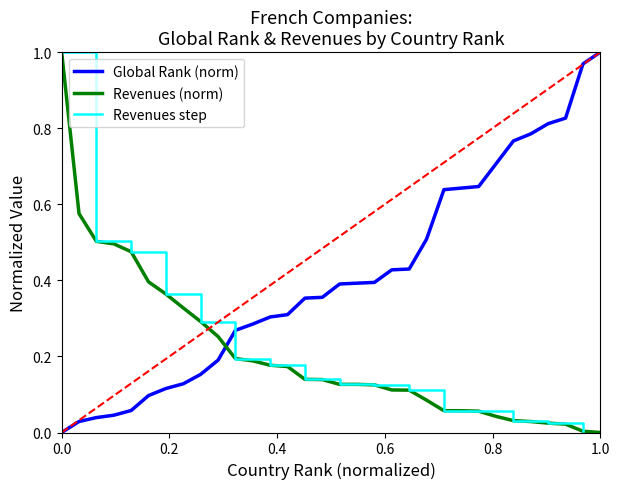

What is the sum of all Revenues($ millions) values?

6.7